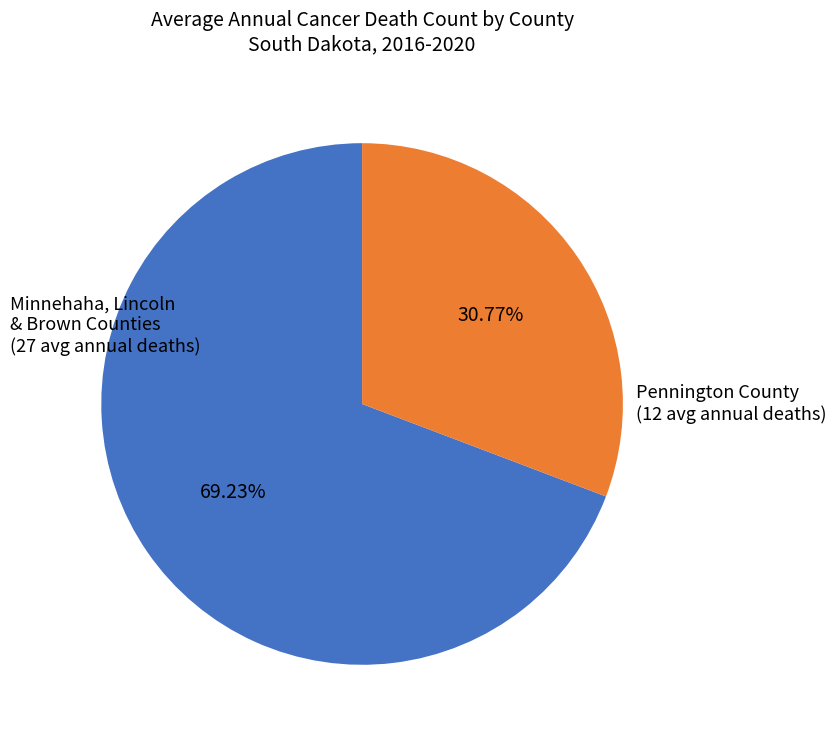

What is the smallest slice in the pie chart?

Pennington County